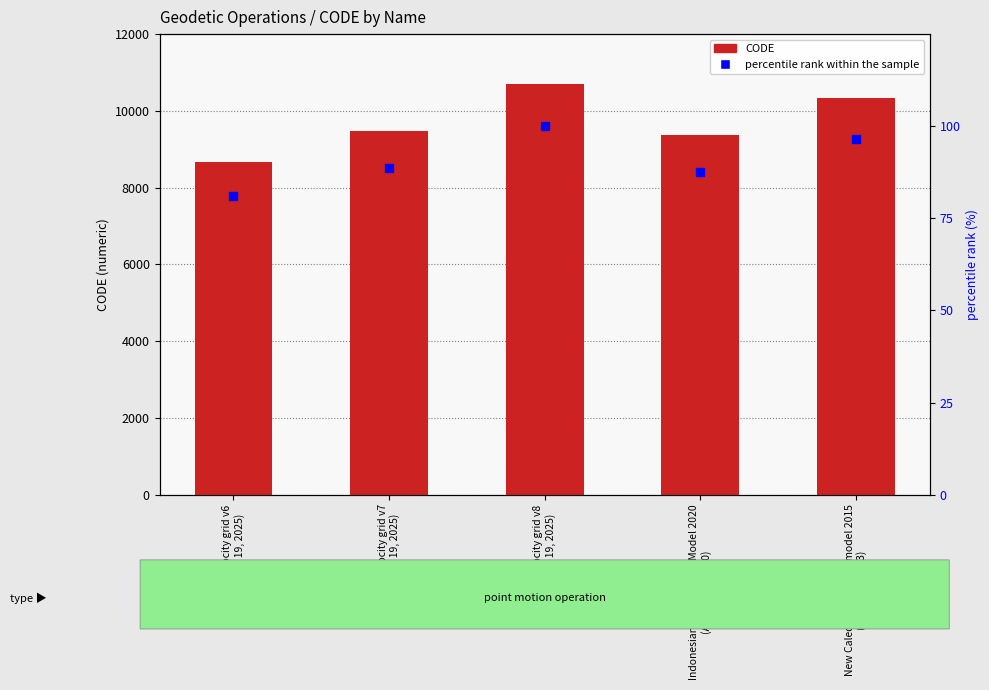

Which series has the largest total across all categories?

CODE